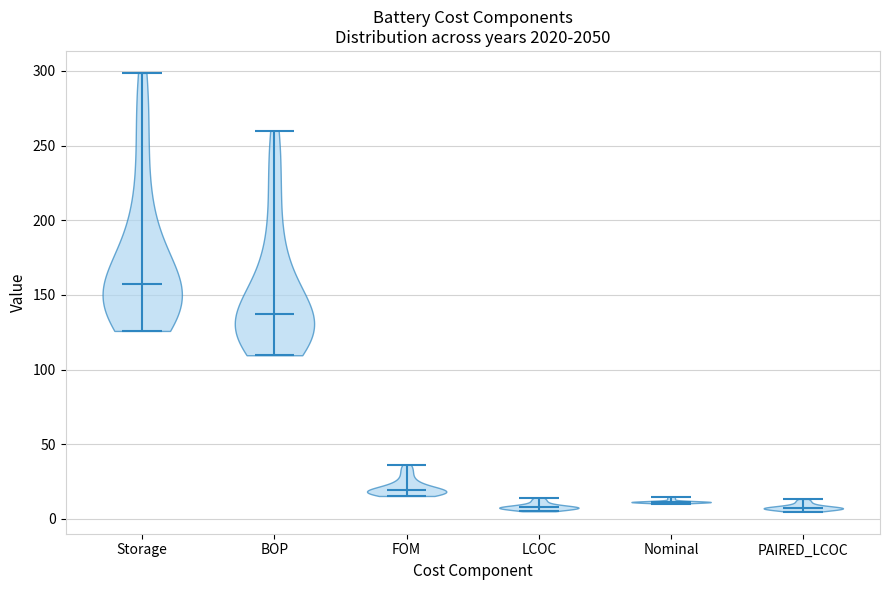

Reading left to right, read every violin against the y-axis: where its median line is, and the lowest and highest points it reaches. The values are not printed on the chart, so give them approximately, as read against the axis.

Storage: median line 155, lowest point 125, highest point 300
BOP: median line 135, lowest point 110, highest point 260
FOM: median line 20, lowest point 15, highest point 35
LCOC: median line 10, lowest point 5, highest point 15
Nominal: median line 10, lowest point 10, highest point 15
PAIRED_LCOC: median line 5, lowest point 5, highest point 15